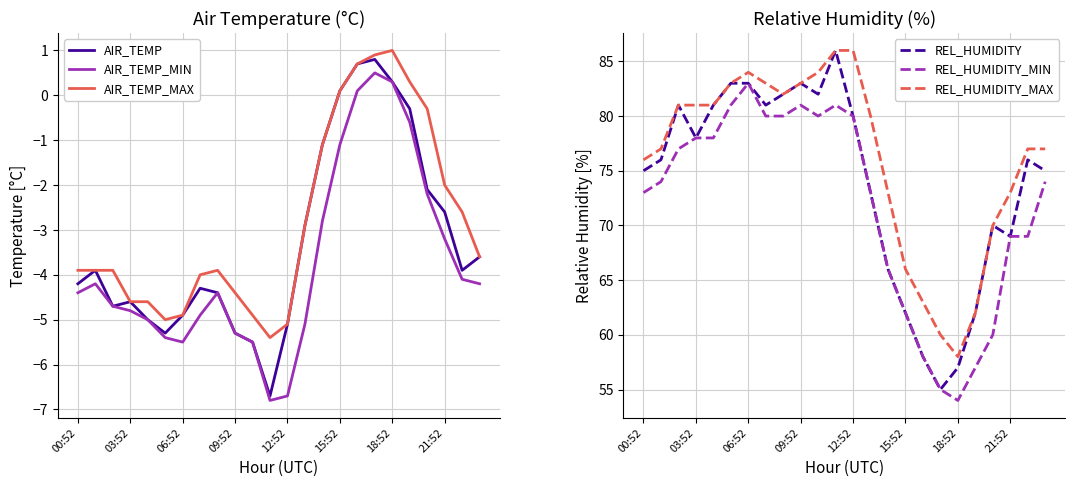

Where is REL_HUMIDITY_MAX nearest to the value 72?

14